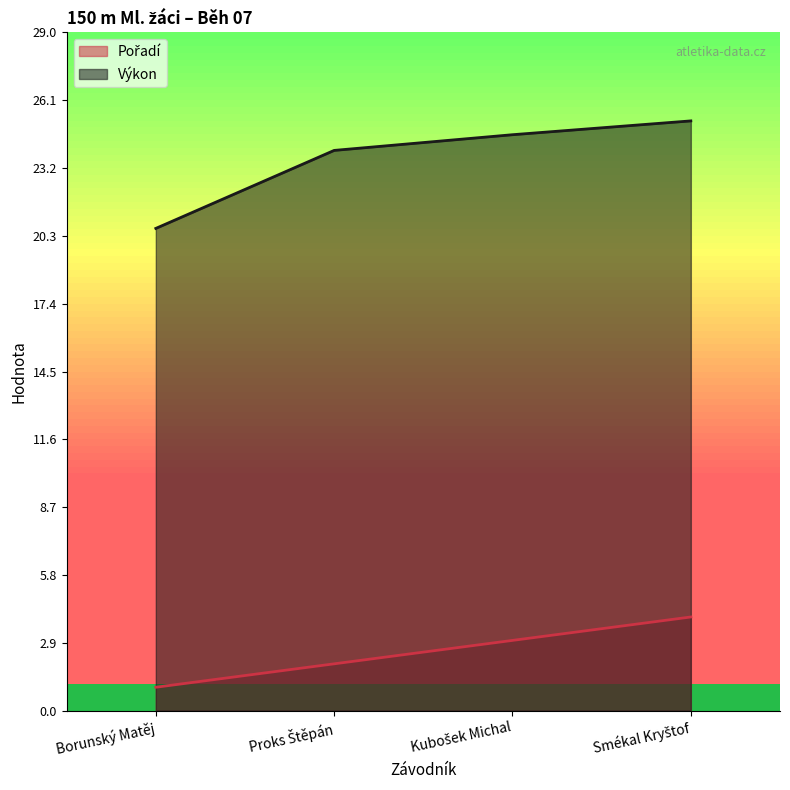

Which series changed the most between Borunský Matěj and Smékal Kryštof?

Výkon